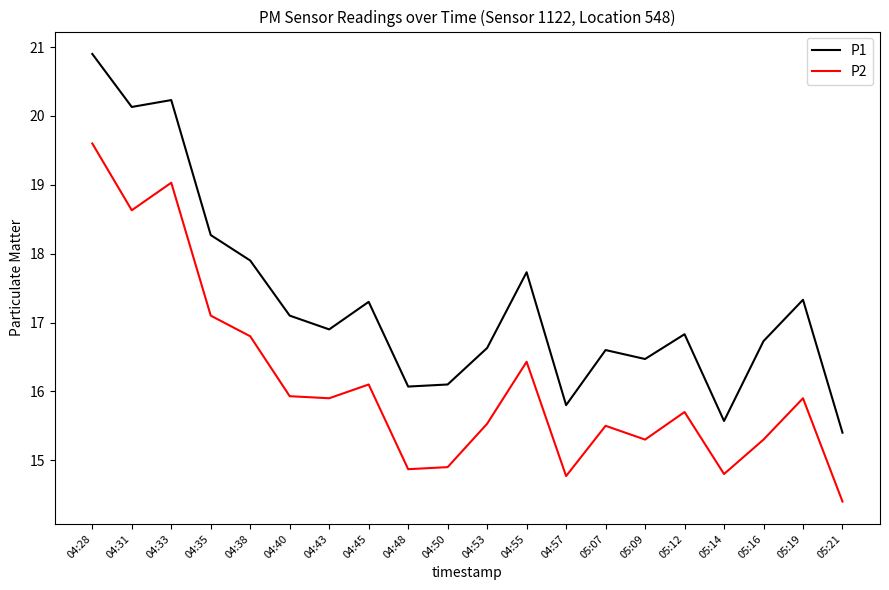

Reading left to right, extract all data points from this chart.

P1: 04:28=20.9	04:31=20.1	04:33=20.2	04:35=18.3	04:38=17.9	04:40=17.1	04:43=16.9	04:45=17.3	04:48=16.1	04:50=16.1	04:53=16.6	04:55=17.7	04:57=15.8	05:07=16.6	05:09=16.5	05:12=16.8	05:14=15.6	05:16=16.7	05:19=17.3	05:21=15.4
P2: 04:28=19.6	04:31=18.6	04:33=19.0	04:35=17.1	04:38=16.8	04:40=15.9	04:43=15.9	04:45=16.1	04:48=14.9	04:50=14.9	04:53=15.5	04:55=16.4	04:57=14.8	05:07=15.5	05:09=15.3	05:12=15.7	05:14=14.8	05:16=15.3	05:19=15.9	05:21=14.4